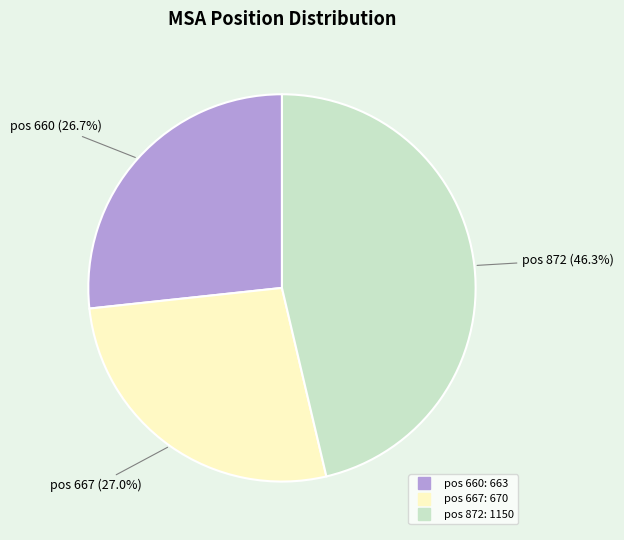

Does any single category account for the majority?

No